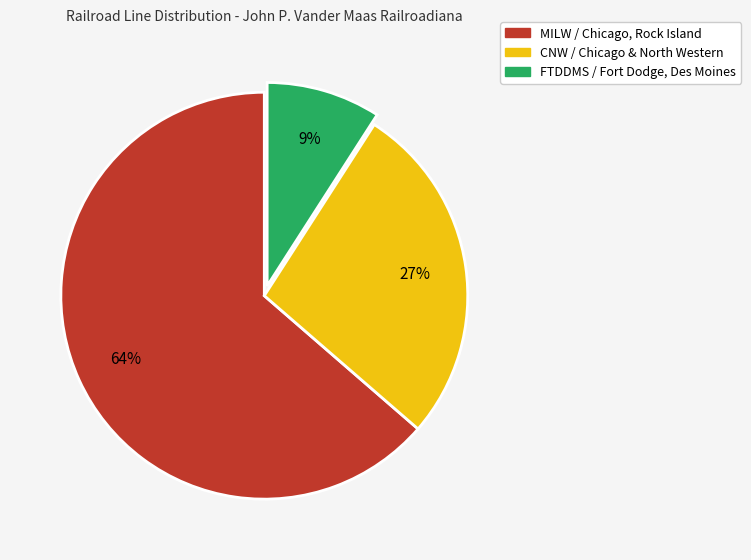

To the nearest percent, what percentage of the pie is FTDDMS / Fort Dodge, Des Moines?

9%